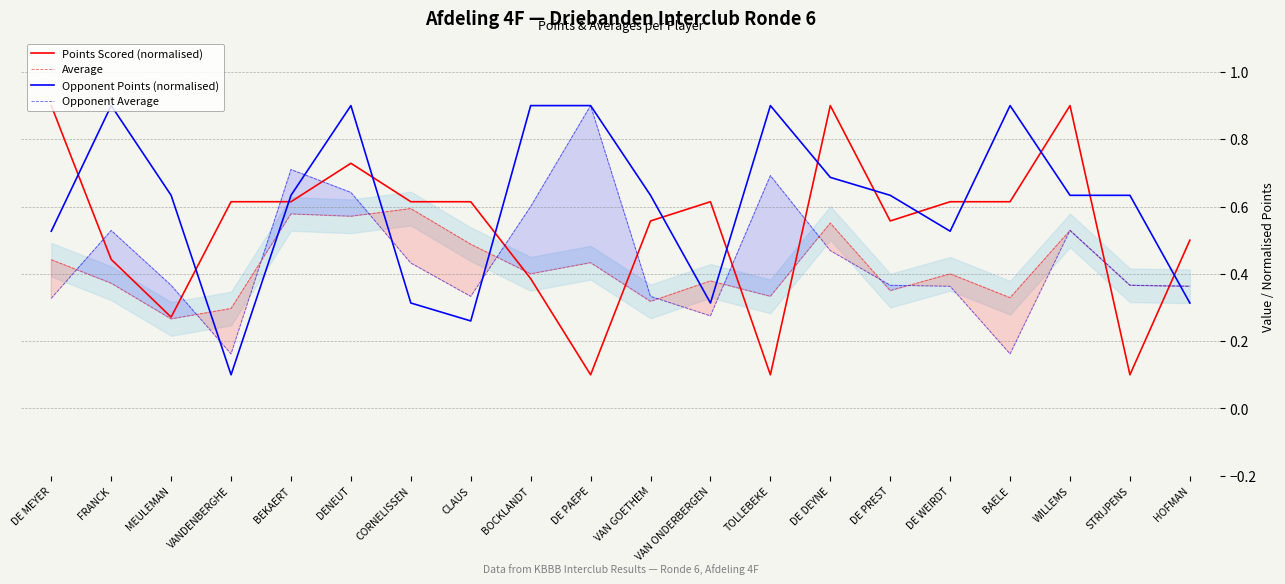

How many distinct data groups are displayed?

4